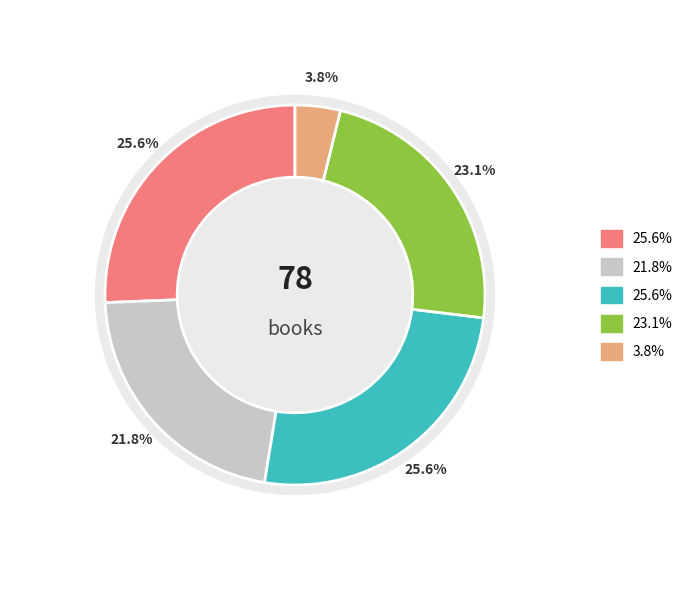

Count the number of slices in the pie.

5